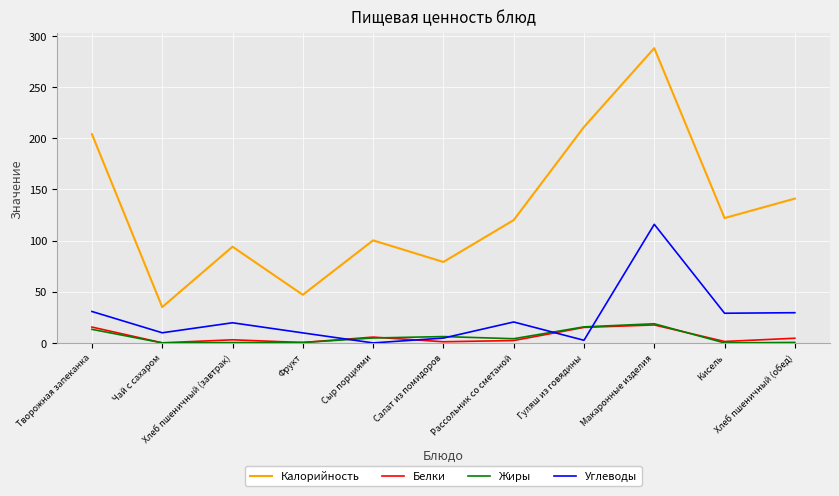

True or false: Жиры and Углеводы cross at least once.

True